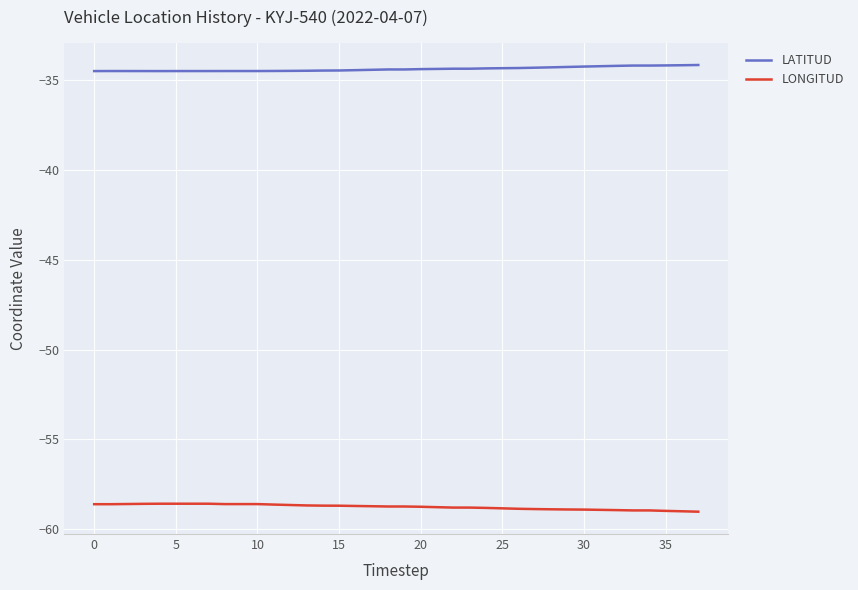

Does the chart display data point markers on the line(s)?

No